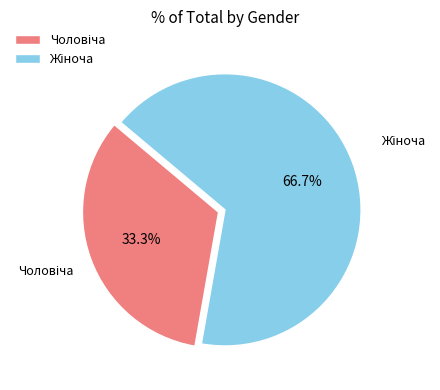

Is there a majority slice in this chart?

Yes